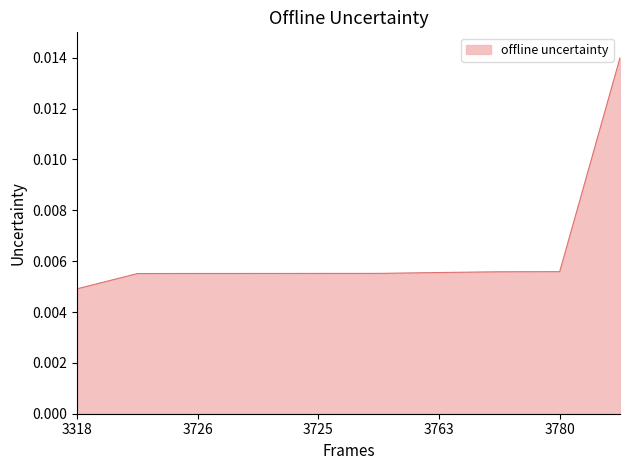

Does the chart display data point markers on the line(s)?

No